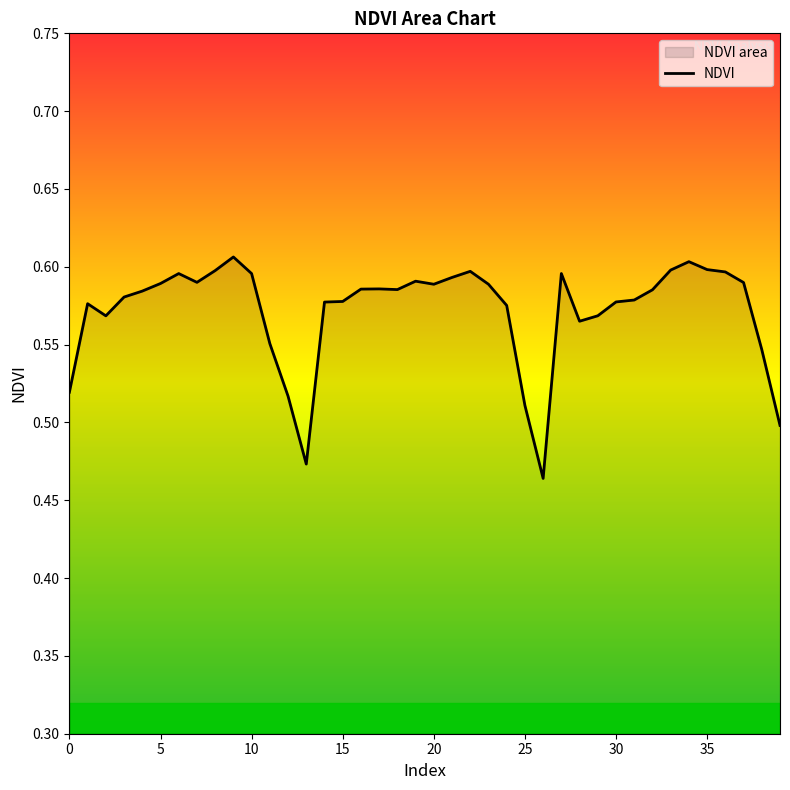

The value at 23 is 0.6. True or false?

True